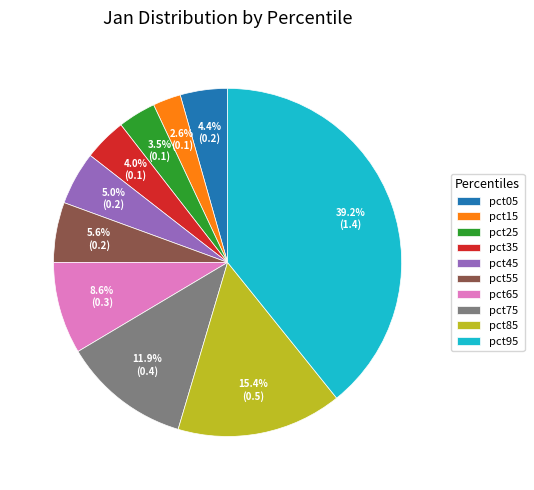

Which category has the smallest portion of the pie?

pct15